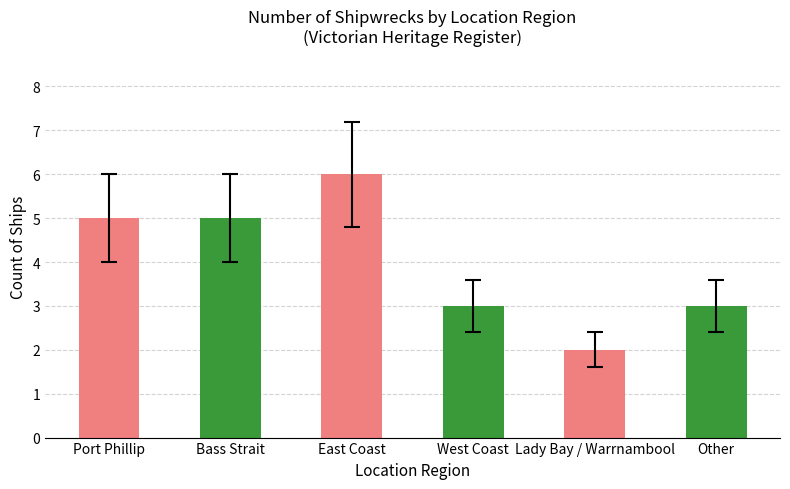

At which label does the data first exceed 5?

East Coast